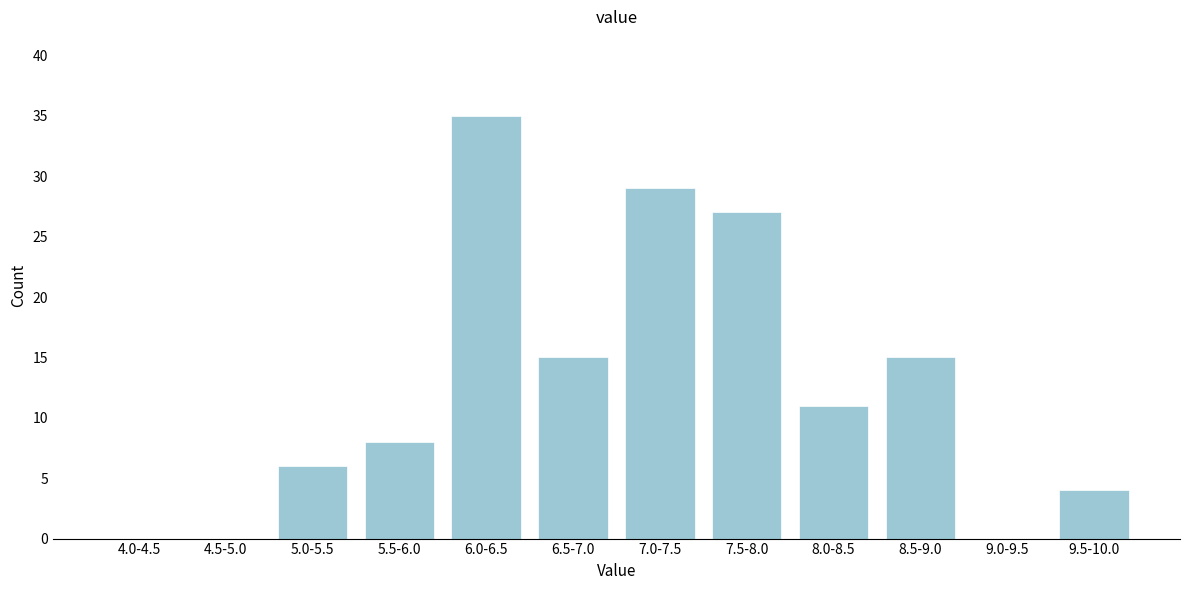

Reading left to right, extract all data points from this chart.

4.0-4.5=0	4.5-5.0=0	5.0-5.5=6	5.5-6.0=8	6.0-6.5=35	6.5-7.0=15	7.0-7.5=29	7.5-8.0=27	8.0-8.5=11	8.5-9.0=15	9.0-9.5=0	9.5-10.0=4